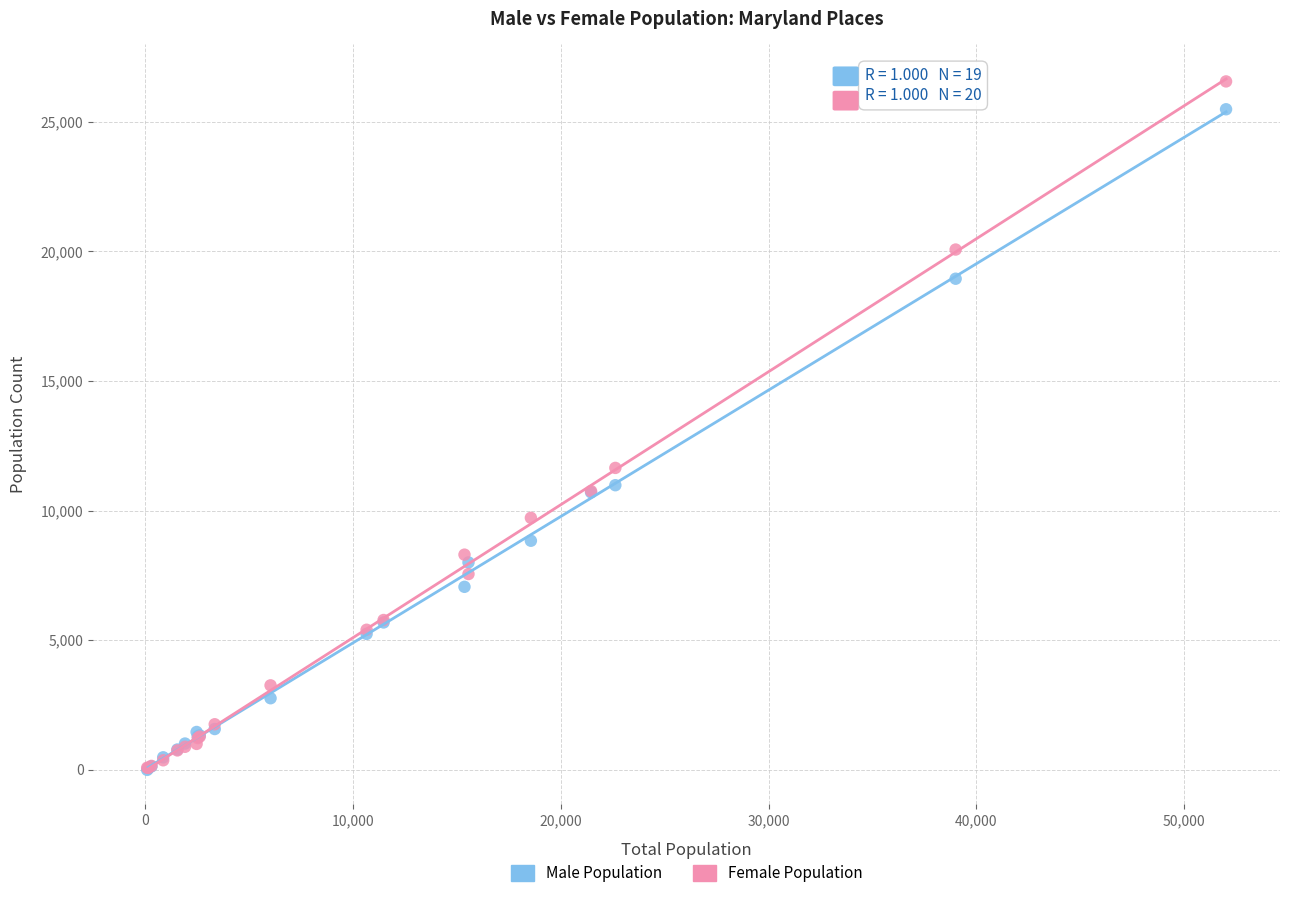

In the Male Population series, what Y value is closest to 12738?

10979